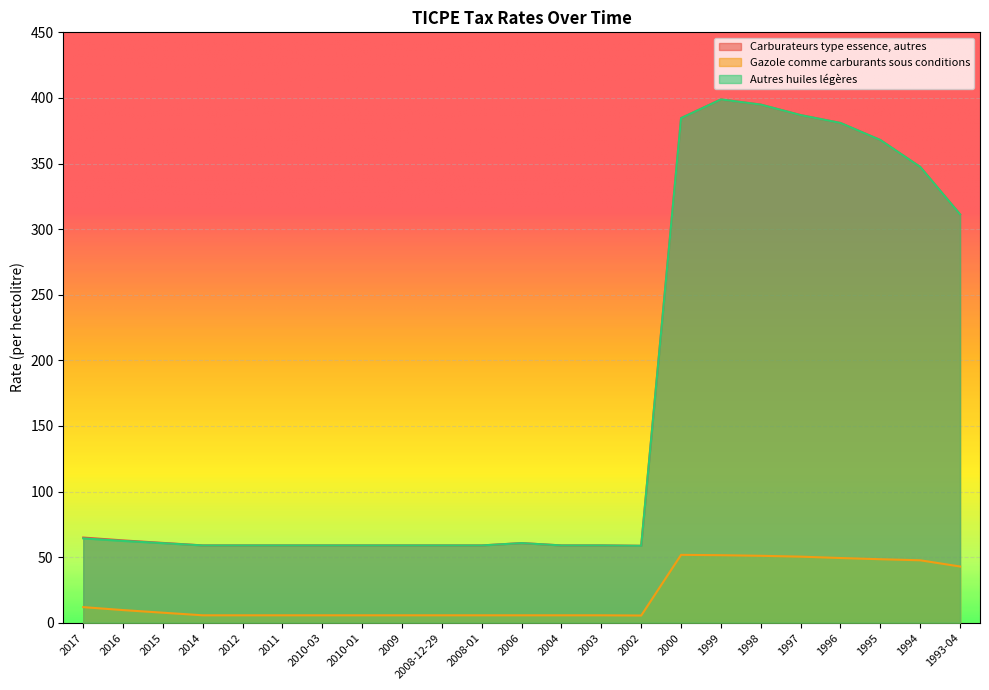

Between 2009 and 2003, which series saw the biggest shift?

Carburateurs type essence, autres